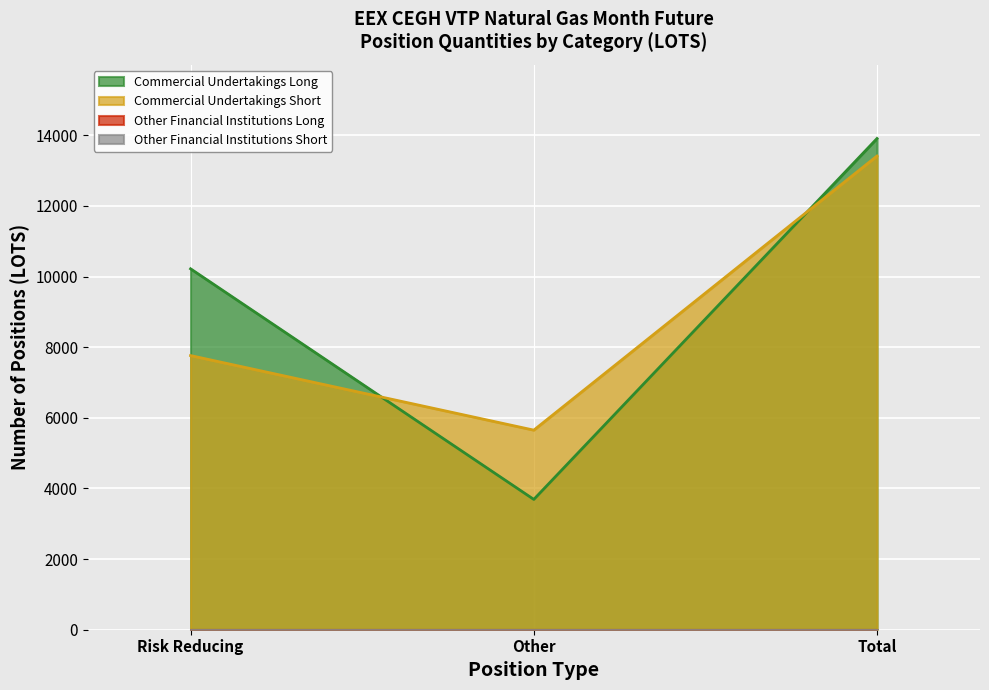

Where does the Commercial Undertakings Long series first go above 10220?

Total